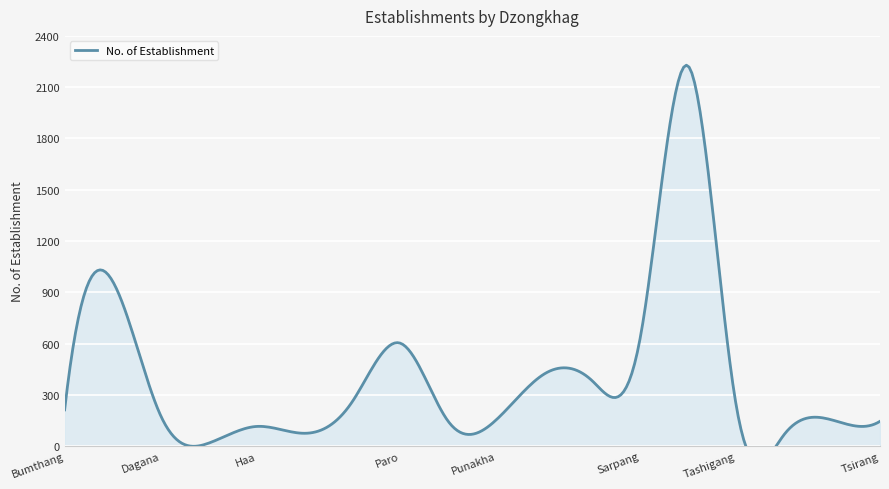

What is the sum of the values at Pemagatshel and Chukha?

1109